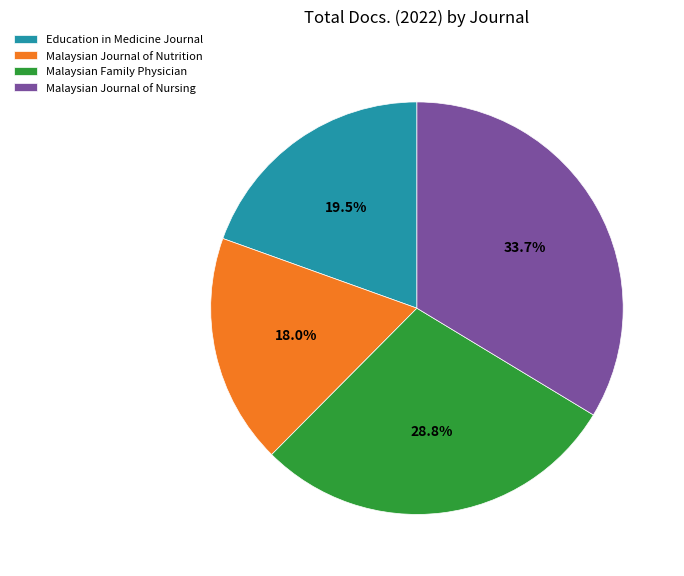

Rank the categories by value from highest to lowest.

Malaysian Journal of Nursing, Malaysian Family Physician, Education in Medicine Journal, Malaysian Journal of Nutrition